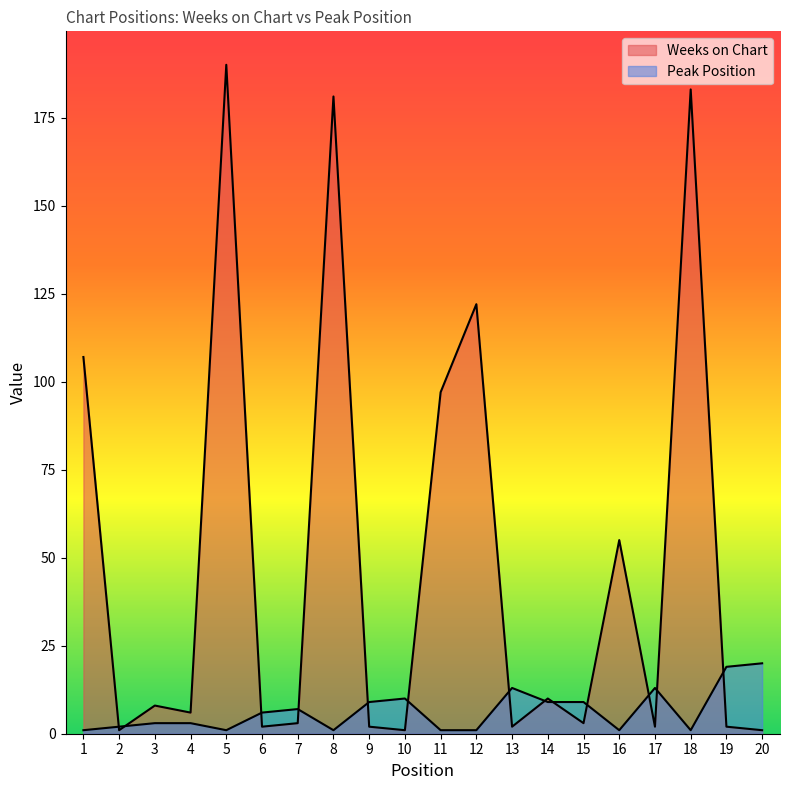

Where do Peak Position and Weeks on Chart first cross each other?

1 and 2